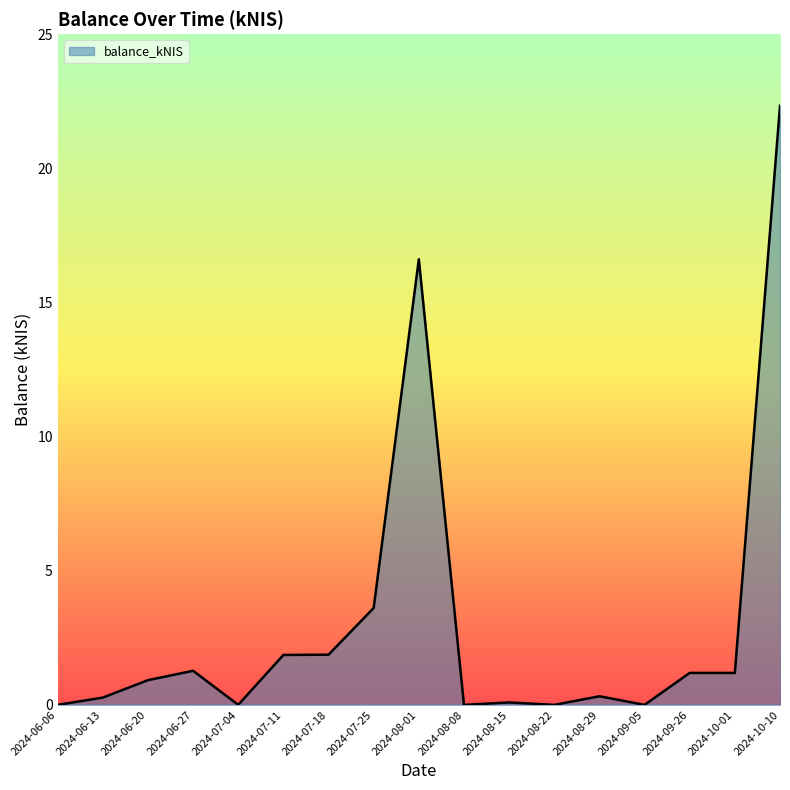

What is the greatest value displayed?

22.3